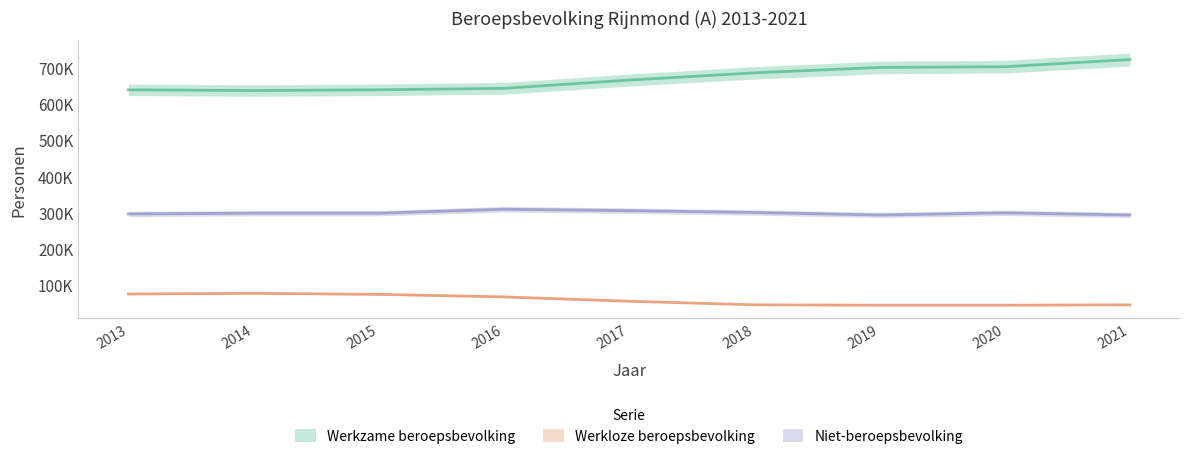

What is the difference between the Werkloze beroepsbevolking values at 2019 and 2016?

23000